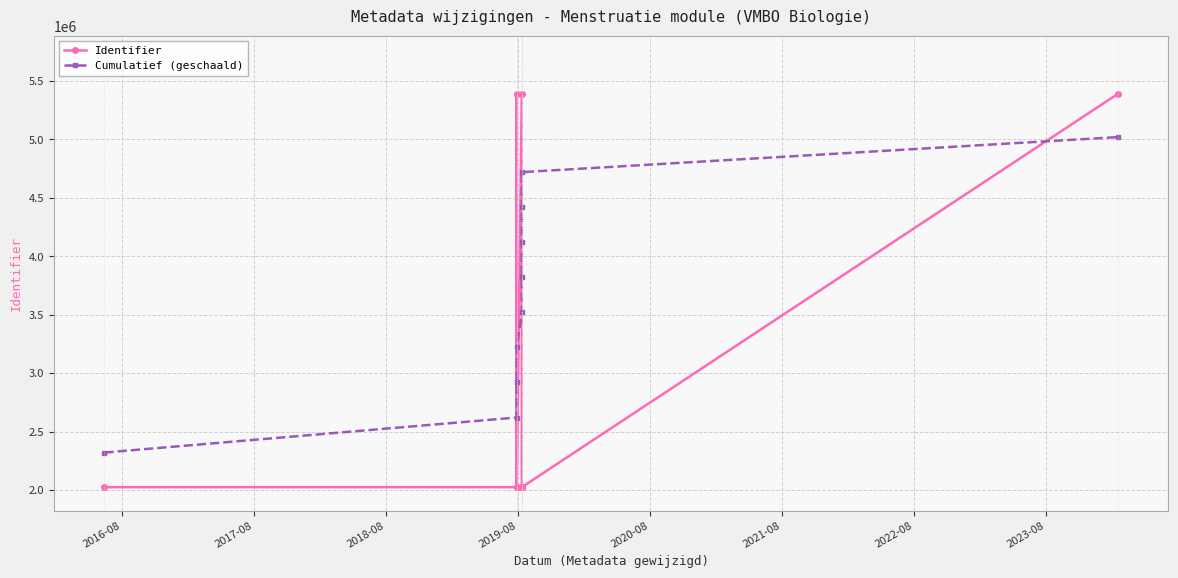

How many lines are shown in the chart?

2